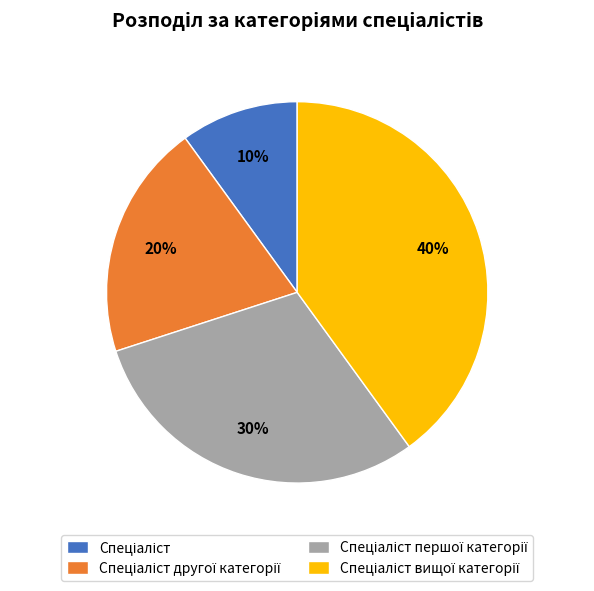

To the nearest percent, what is the average slice percentage?

25%